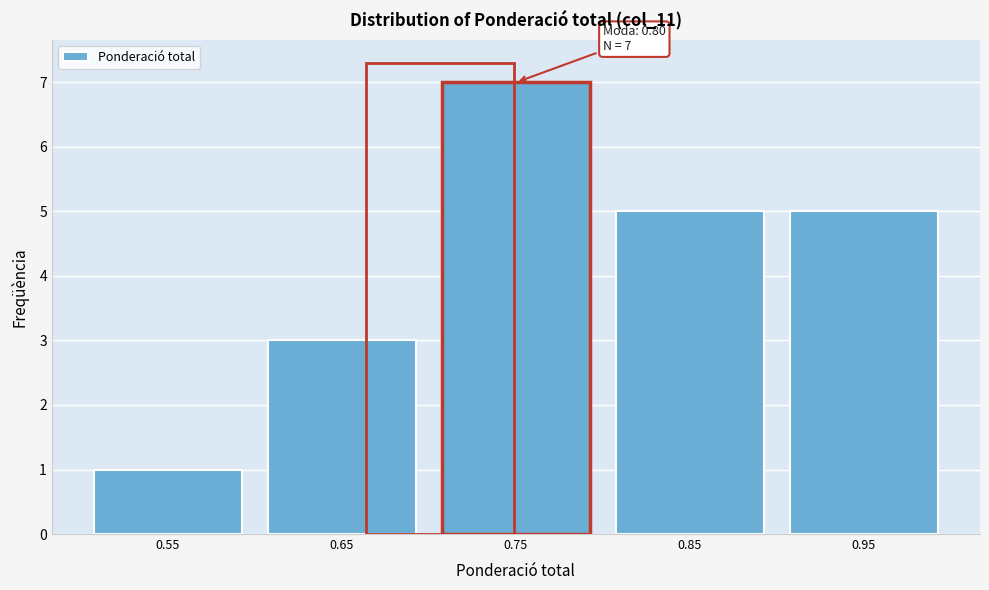

Reading left to right, list all the values displayed in this chart.

0.55=1	0.65=3	0.75=7	0.85=5	0.95=5